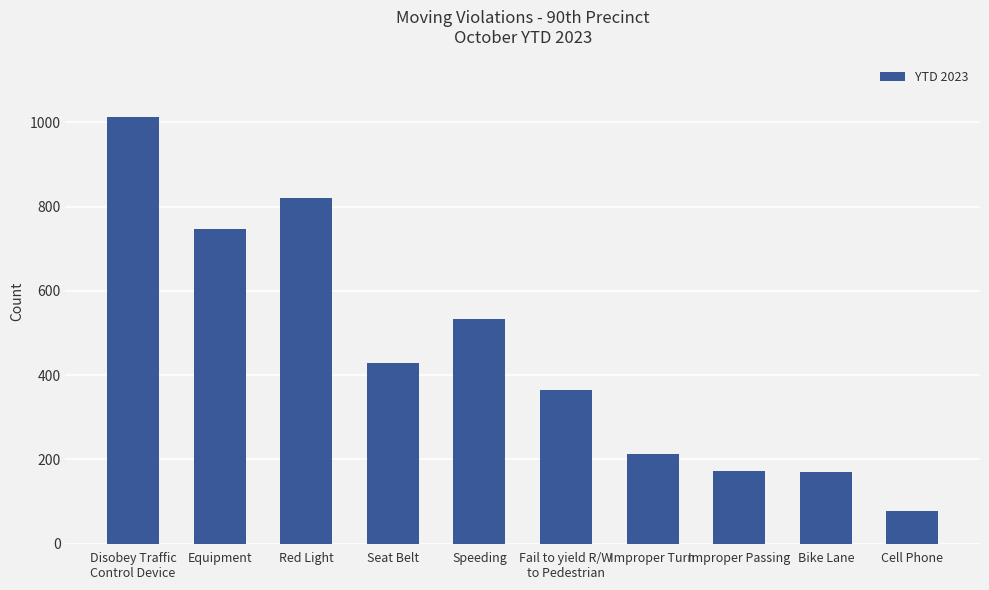

Approximately how many times larger is the value at Bike Lane compared to Fail to yield R/W
to Pedestrian?

0.5